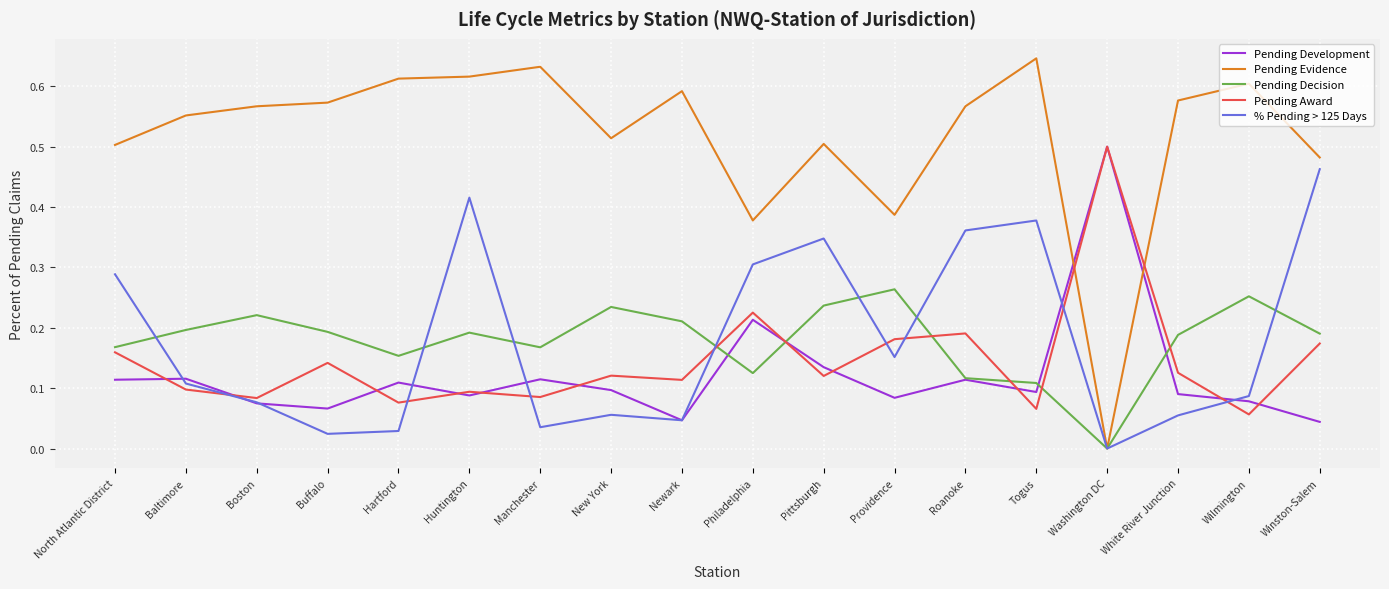

Which label corresponds to the smallest value in the chart?

Washington DC